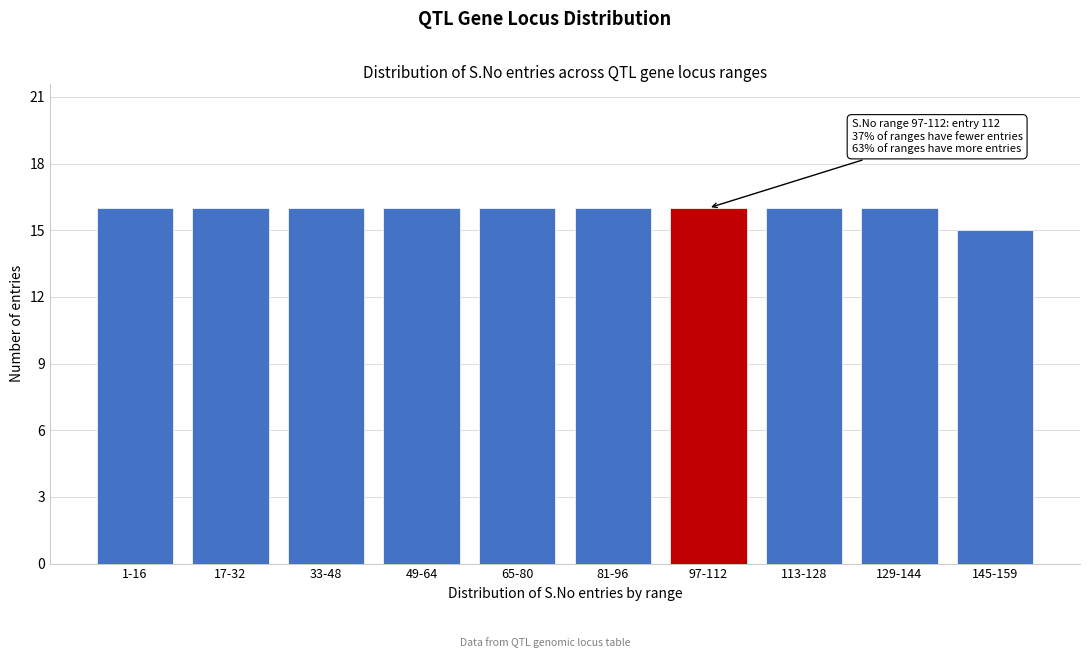

Reading left to right, list all the values displayed in this chart.

16	16	16	16	16	16	16	16	16	15